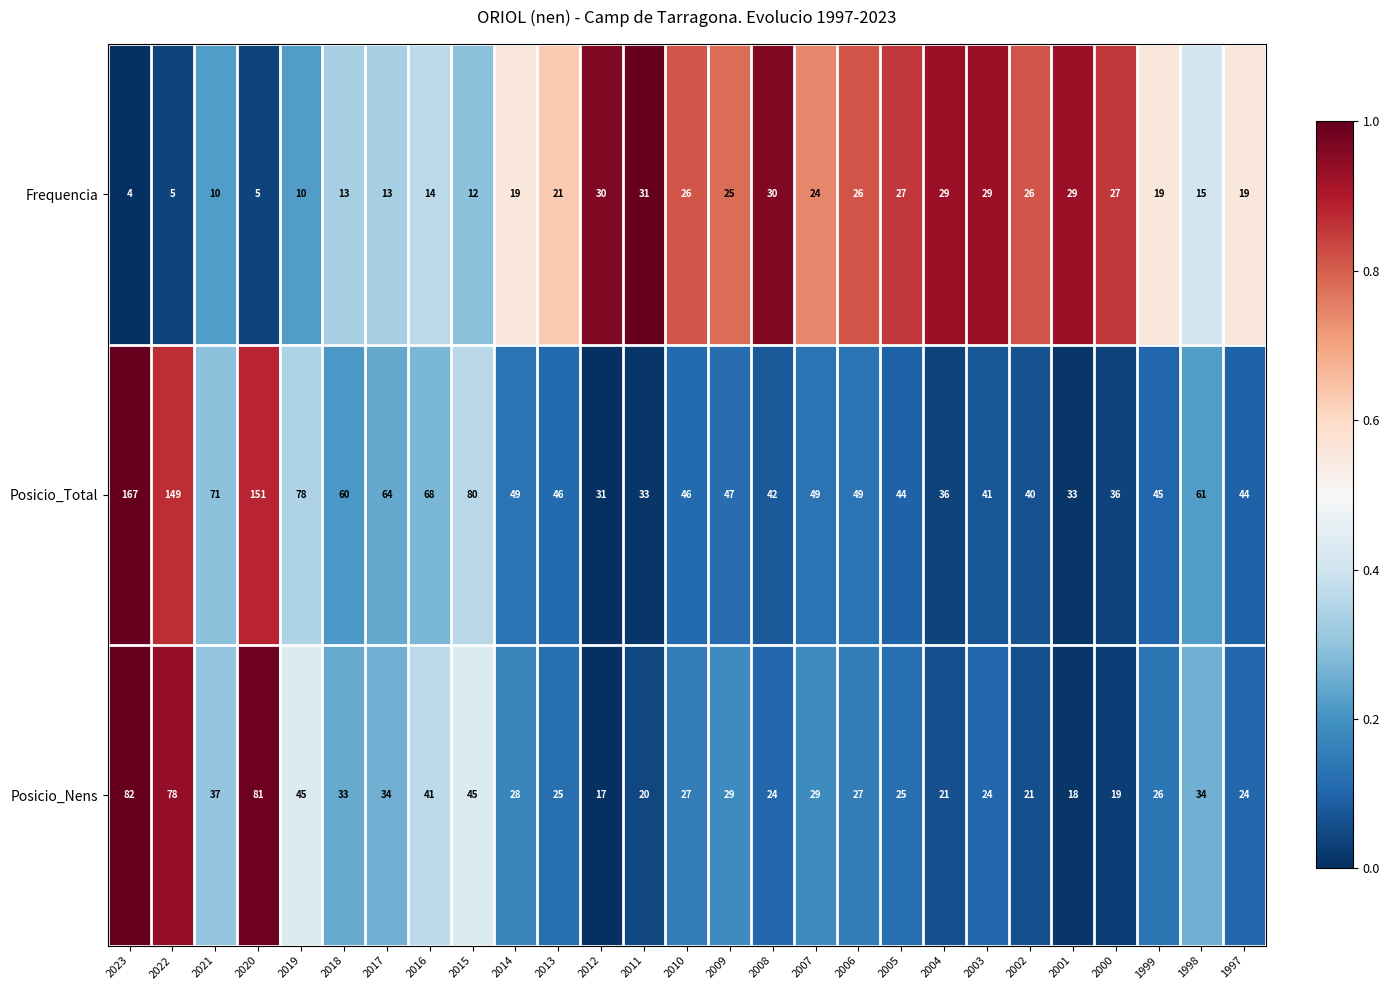

At which category is the sum across all series the highest?

2023